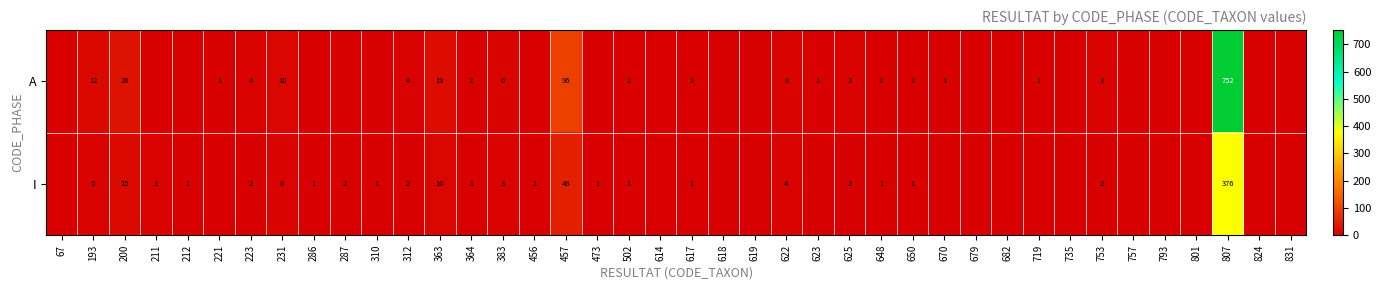

Is the value of A at 807 greater than the value of I at 473?

Yes